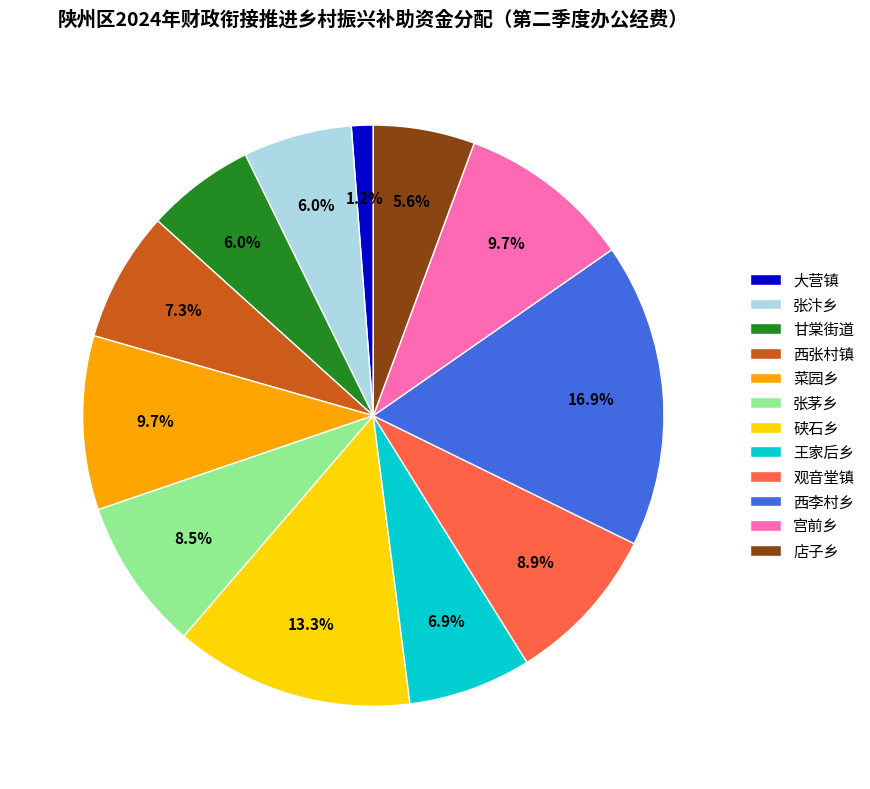

How much of the chart is everything except 王家后乡?

93.1%